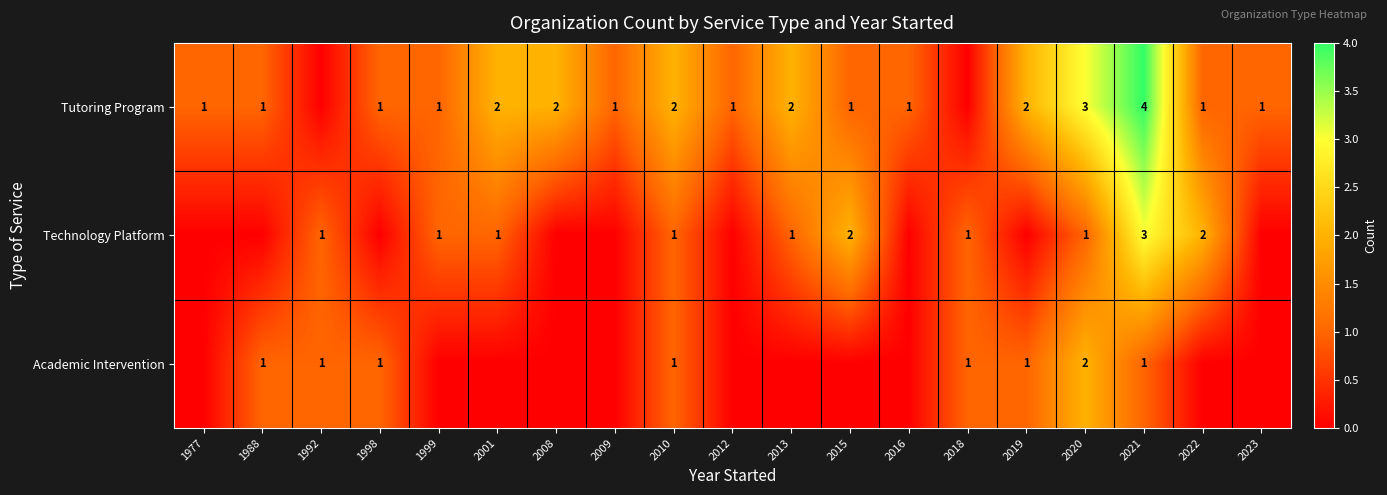

The value of Tutoring Program at 1988 is 1. True or false?

True